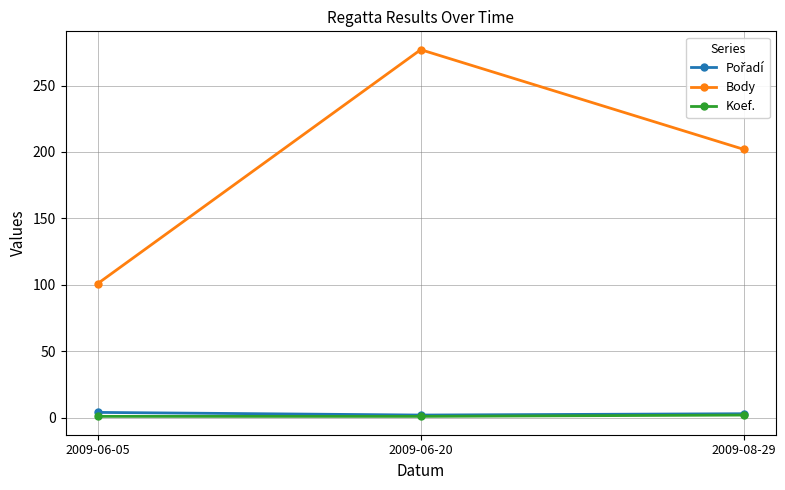

Which series changed the most between 2009-06-05 and 2009-06-20?

Body